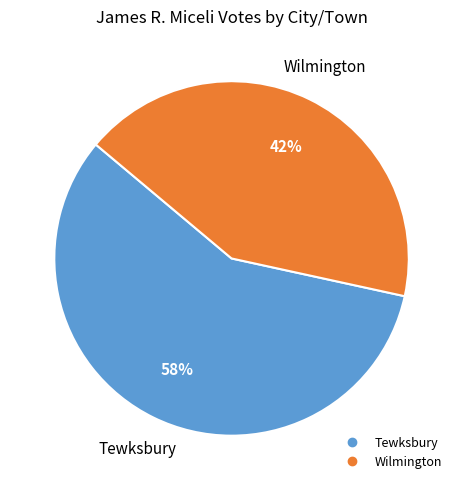

How many slices are in this pie chart?

2